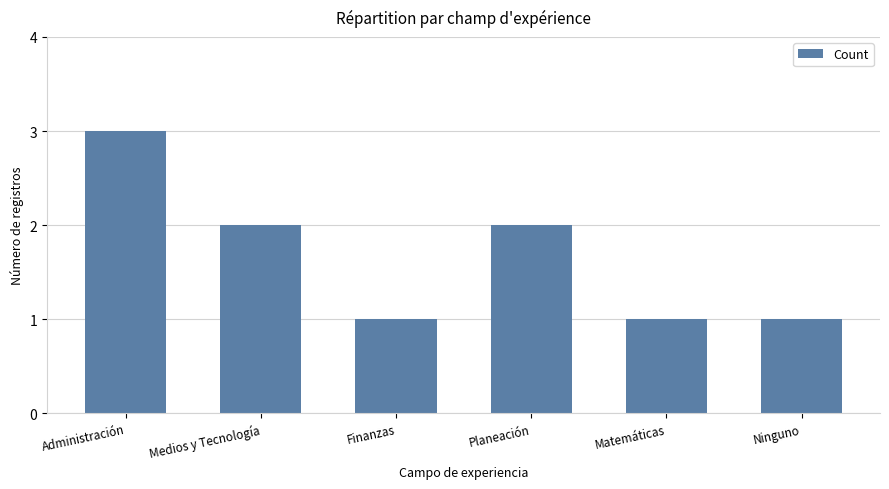

The value at Matemáticas is 1. True or false?

True